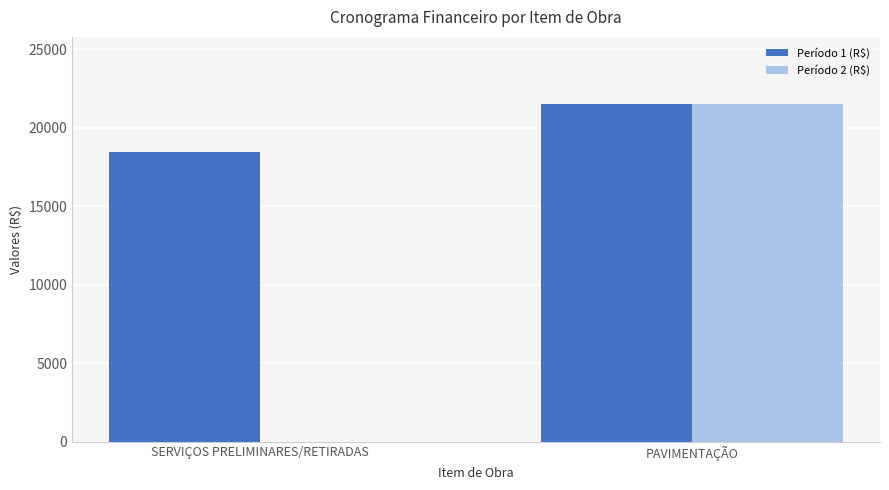

Which series has the largest range (max minus min)?

Período 2 (R$)